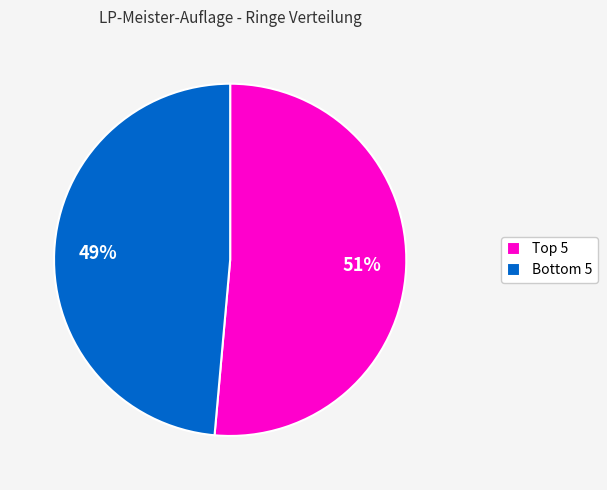

What is the majority slice?

Top 5